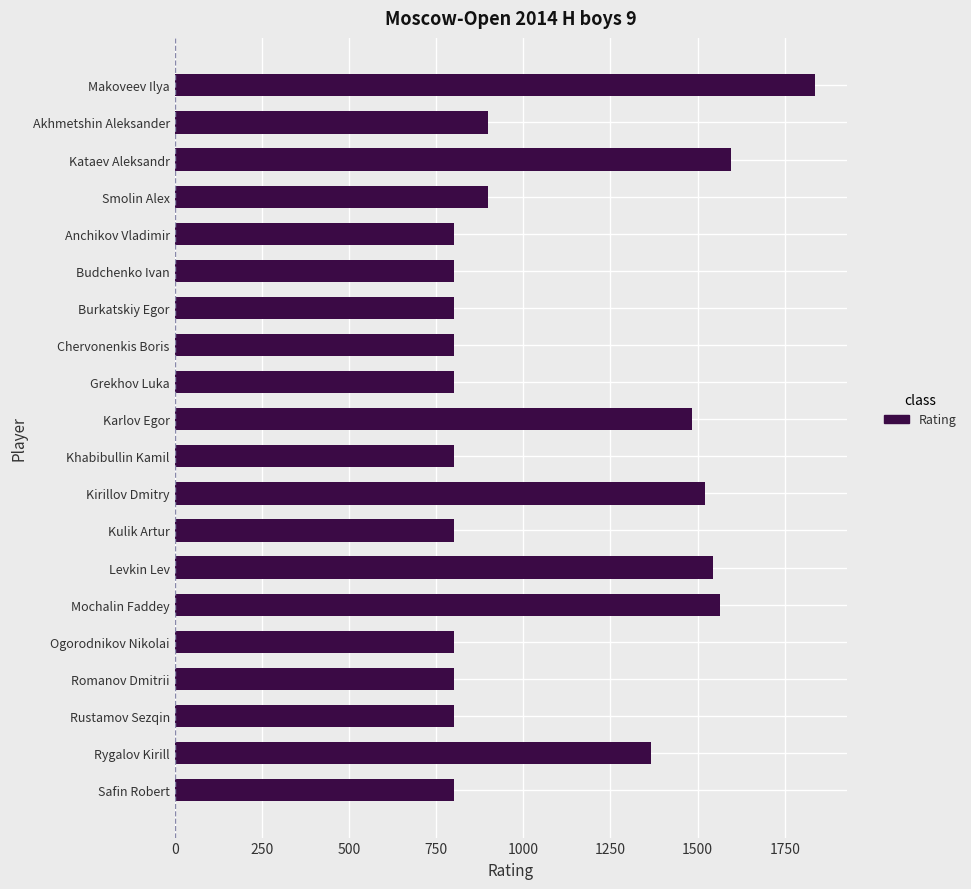

What is the sum of all values?

21515